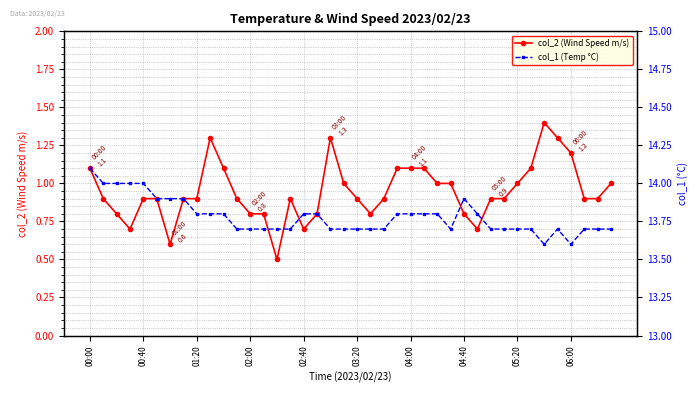

What is the smallest value displayed?

0.5